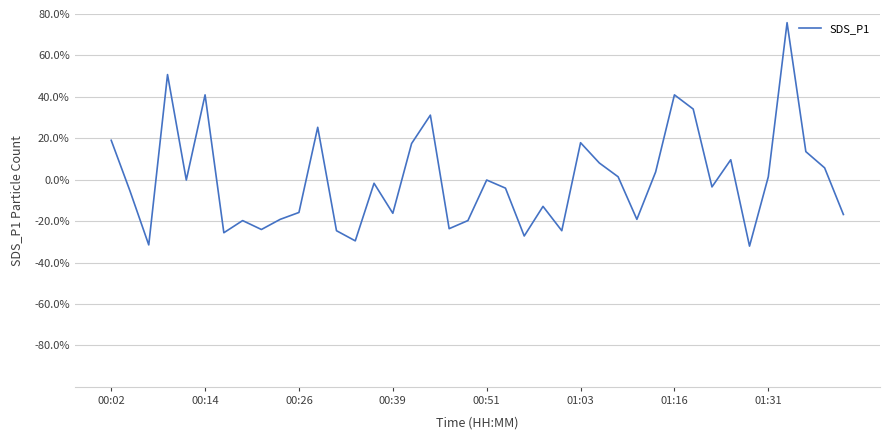

What is the difference between the maximum and minimum values?

107.9